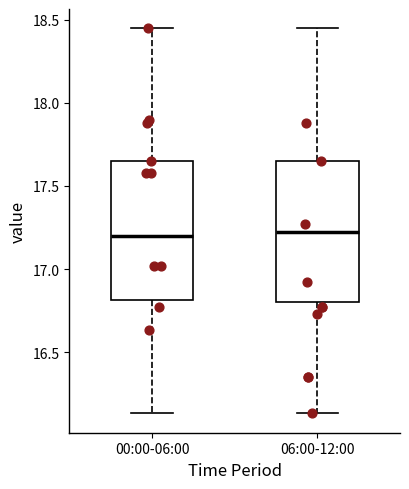

Where is the upper edge of the box for 06:00-12:00 on the y-axis? The values are not printed on the chart, so give them approximately, as read against the axis.

17.65